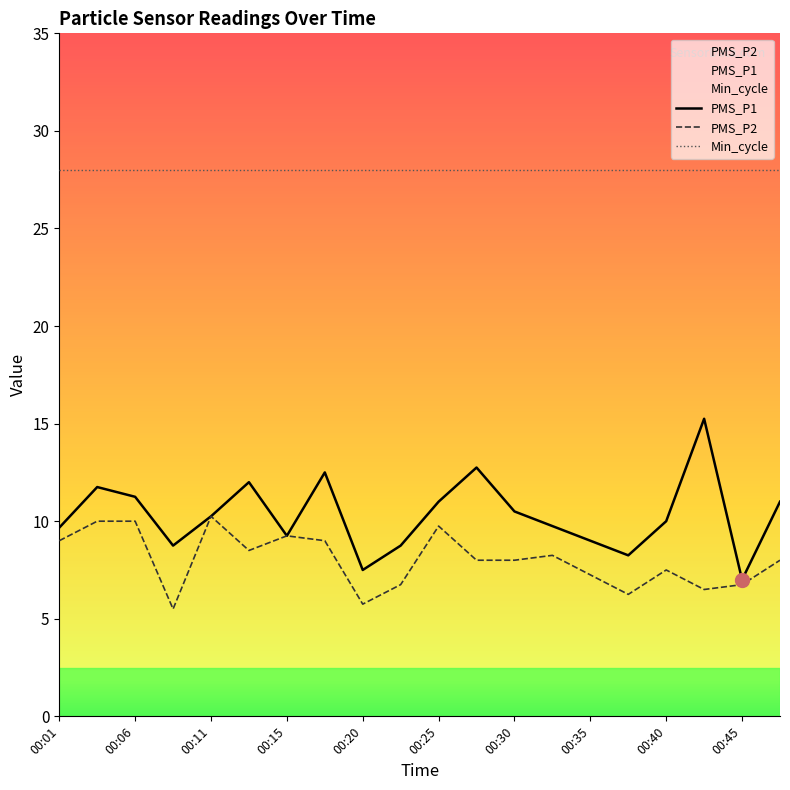

At which category does PMS_P1 reach its first local valley?

00:08